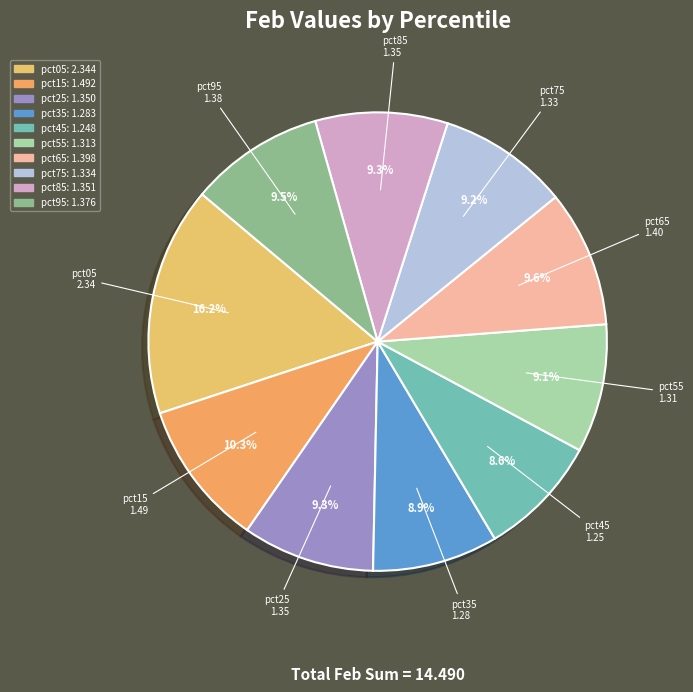

How many segments does this pie chart have?

10